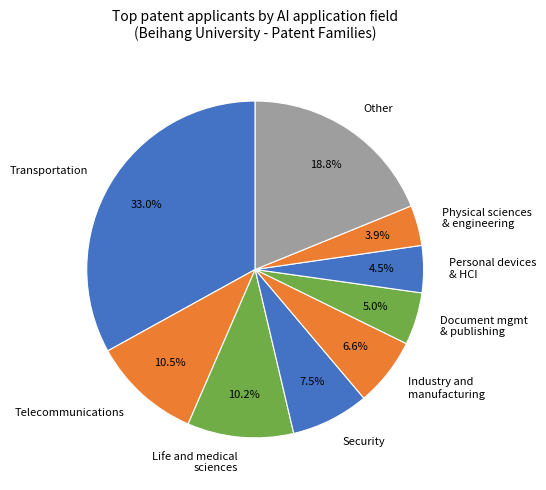

To the nearest percent, what is the difference between the largest and smallest slice percentages?

29%